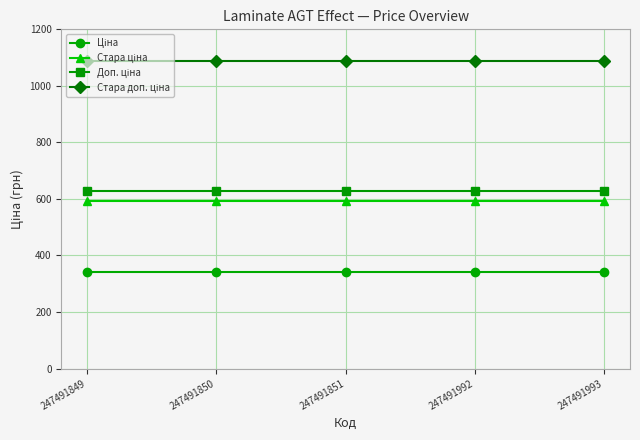

What is the smallest value displayed?

342.1